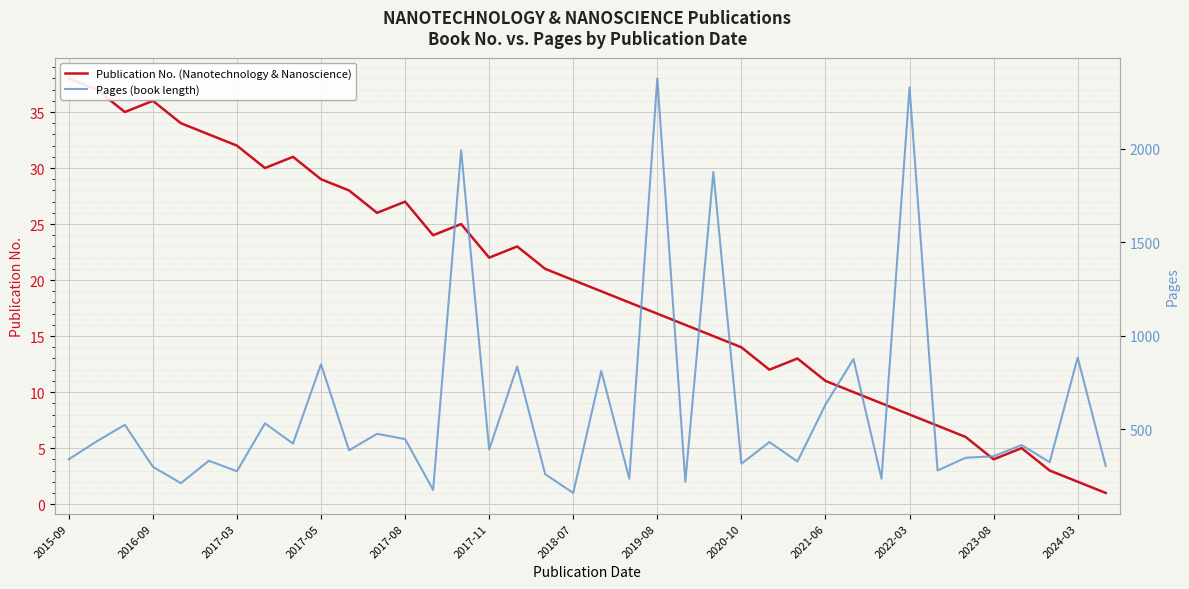

Which series has the largest total across all categories?

Pages (book length)